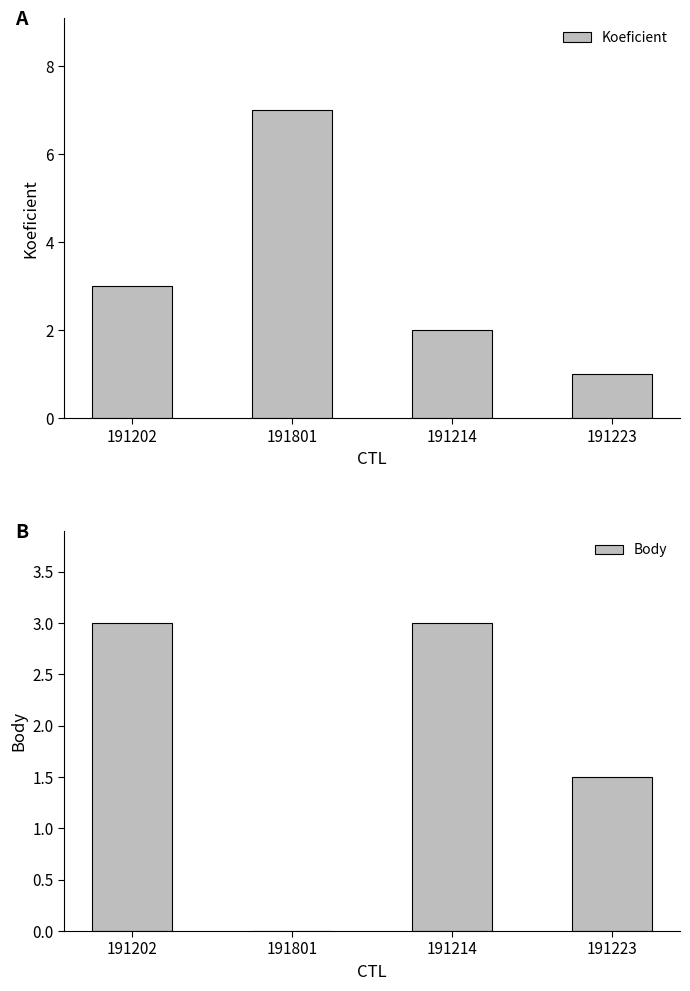

Which series has the largest range (max minus min)?

Koeficient